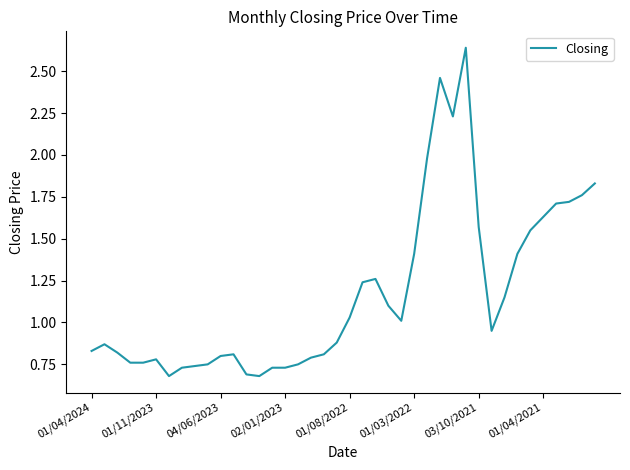

What is the difference between the second highest and minimum values?

1.8